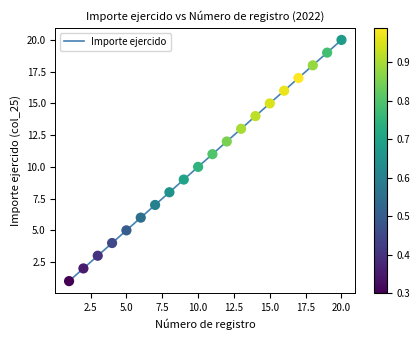

What is the maximum value shown in the chart?

20